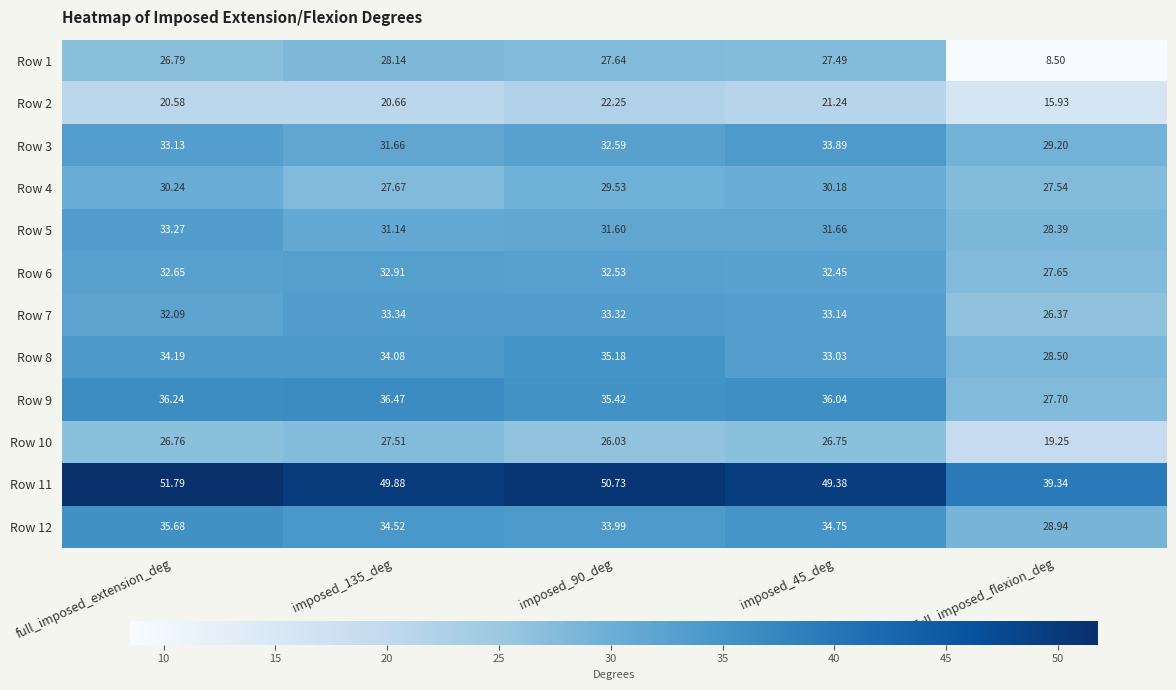

At which category is the sum across all series the highest?

full_imposed_extension_deg